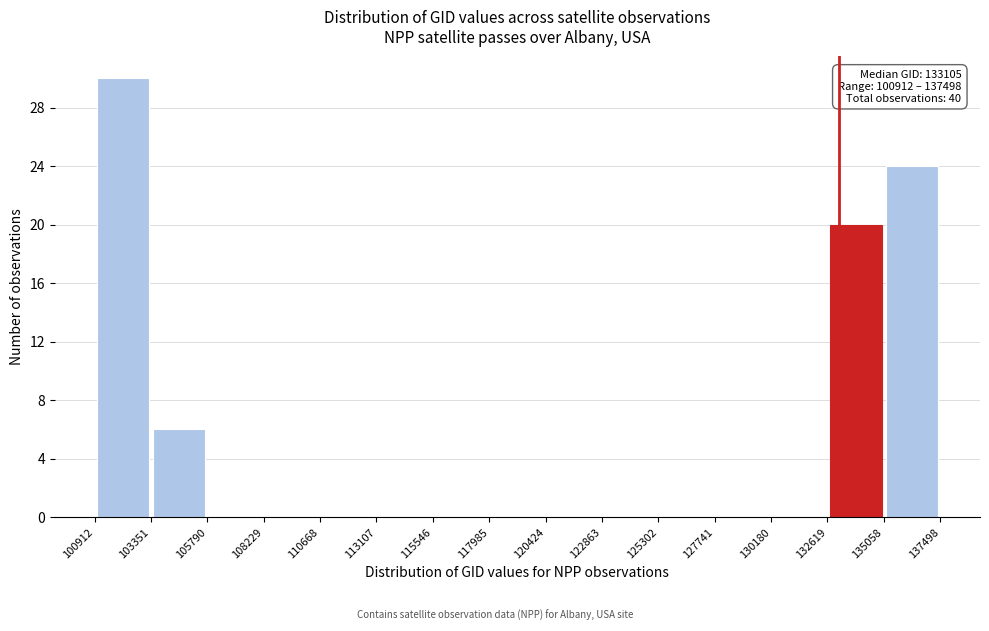

Over which range of the x-axis is the bar tallest?

100912 to 103351